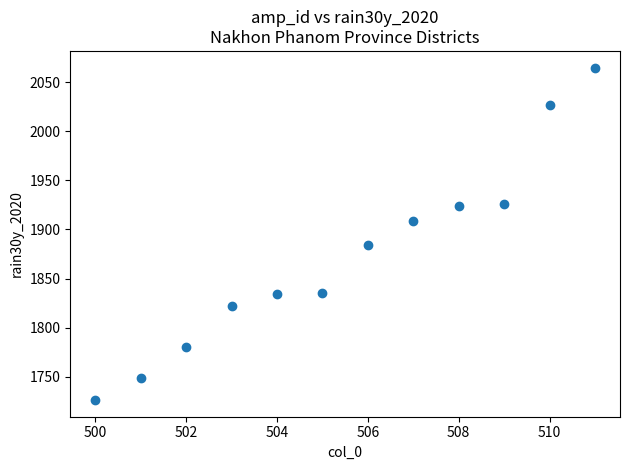

What is the range of X values (max minus min)?

11.0